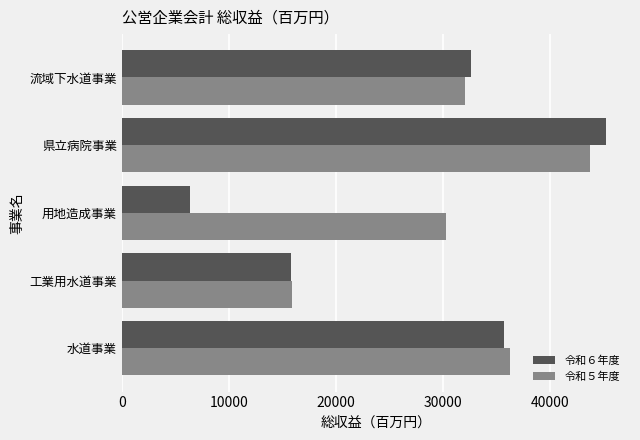

At how many categories does at least one series exceed 17254?

4